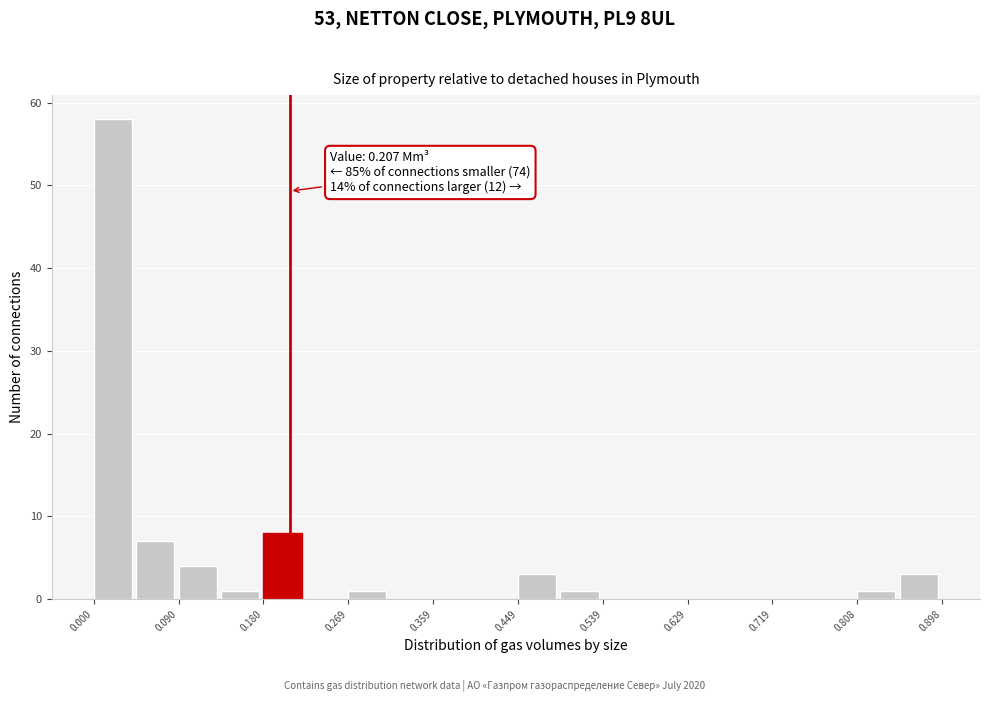

Over which range of the x-axis is the bar tallest?

0.00 to 0.04